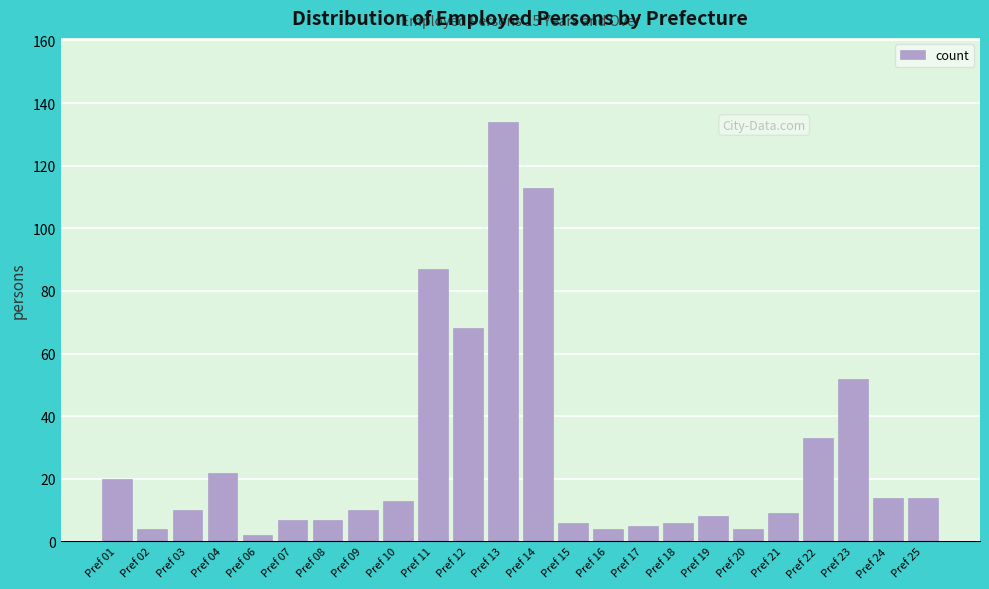

Reading left to right, what are all the values shown in this chart?

Pref 01=20	Pref 02=4	Pref 03=10	Pref 04=22	Pref 06=2	Pref 07=7	Pref 08=7	Pref 09=10	Pref 10=13	Pref 11=87	Pref 12=68	Pref 13=134	Pref 14=113	Pref 15=6	Pref 16=4	Pref 17=5	Pref 18=6	Pref 19=8	Pref 20=4	Pref 21=9	Pref 22=33	Pref 23=52	Pref 24=14	Pref 25=14